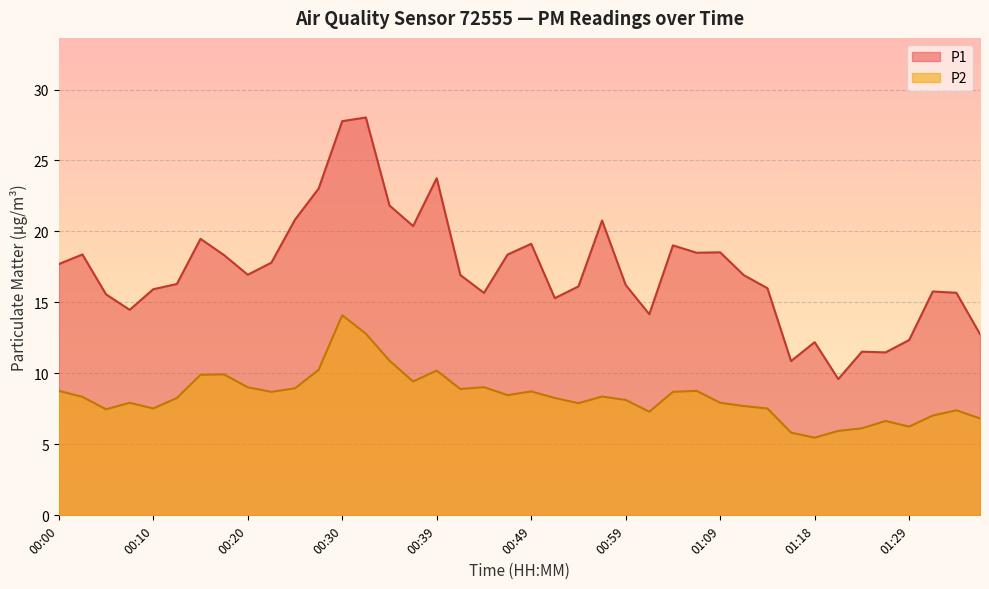

What is the minimum value for P2?

5.5